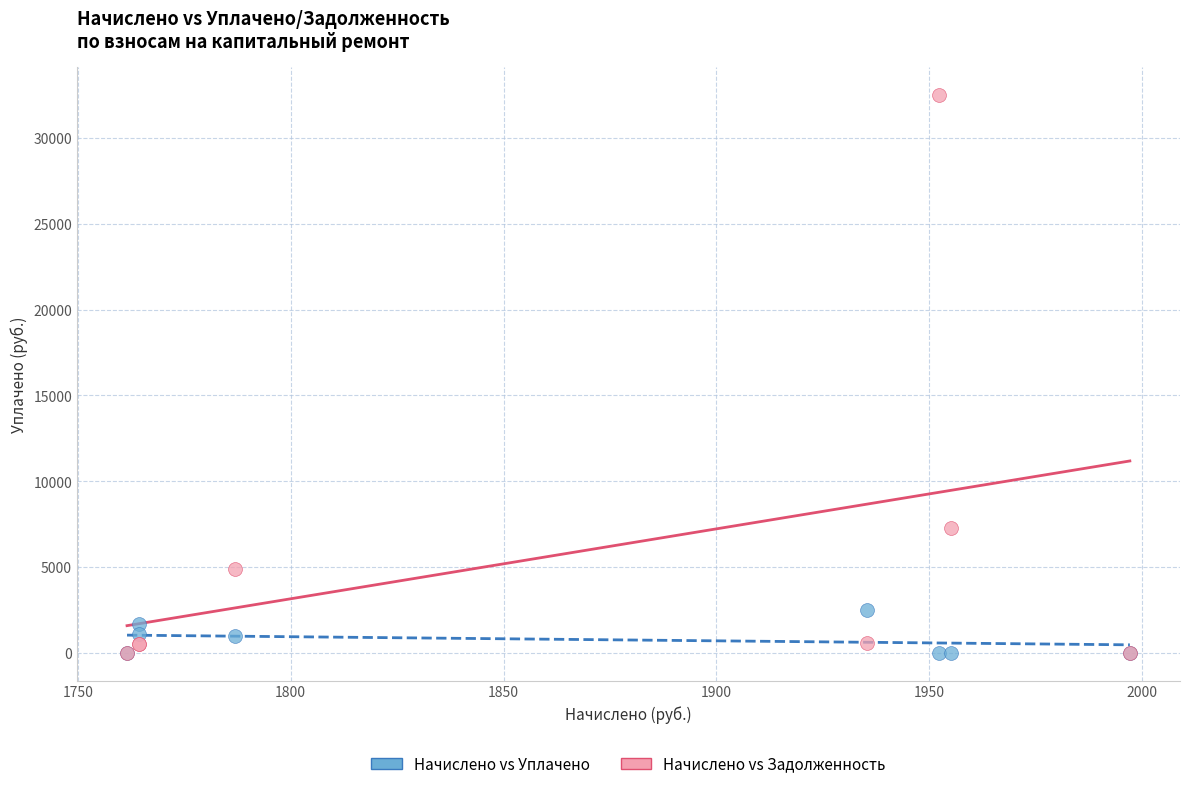

Which series contains the highest Y value?

Начислено vs Задолженность